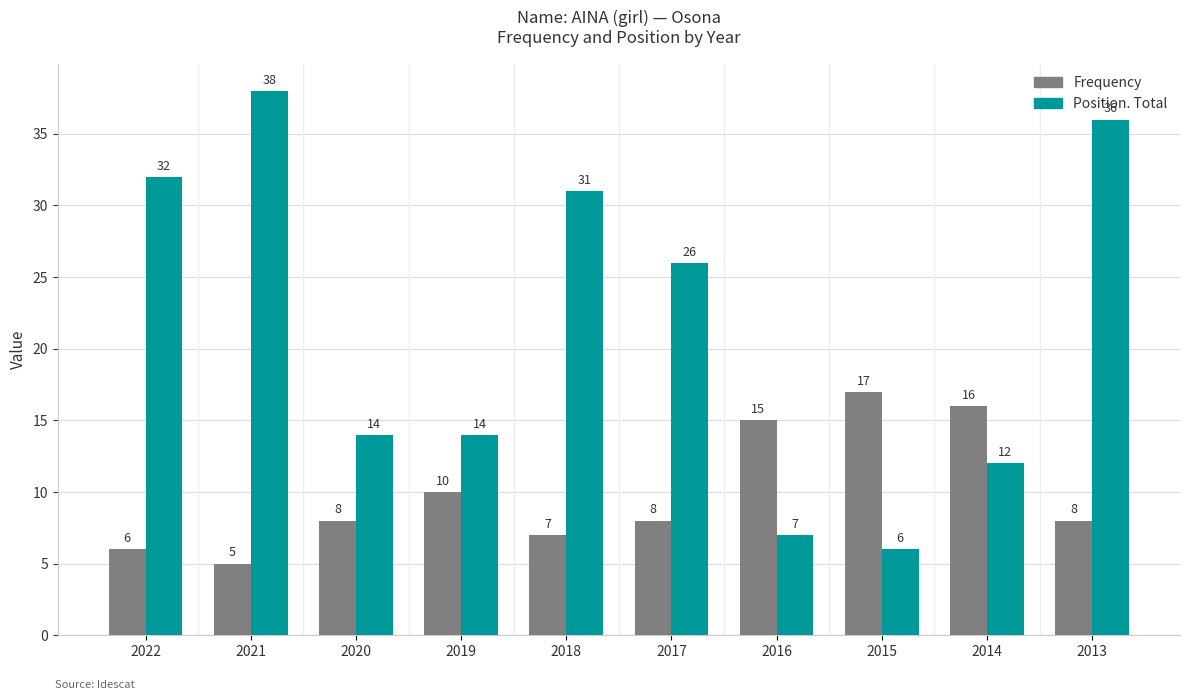

How many groups of bars are there?

10